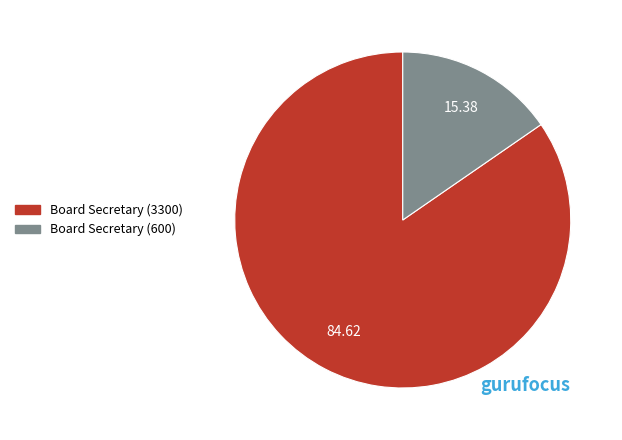

Does Board Secretary (3300) account for over 50% of the chart?

Yes